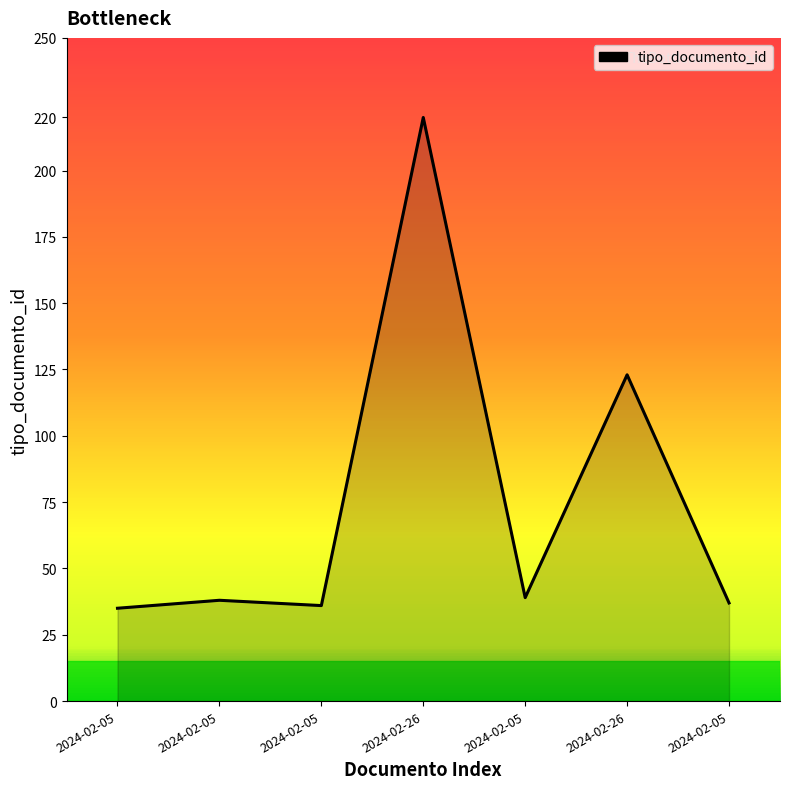

At which label does the data first exceed 38?

2024-02-26